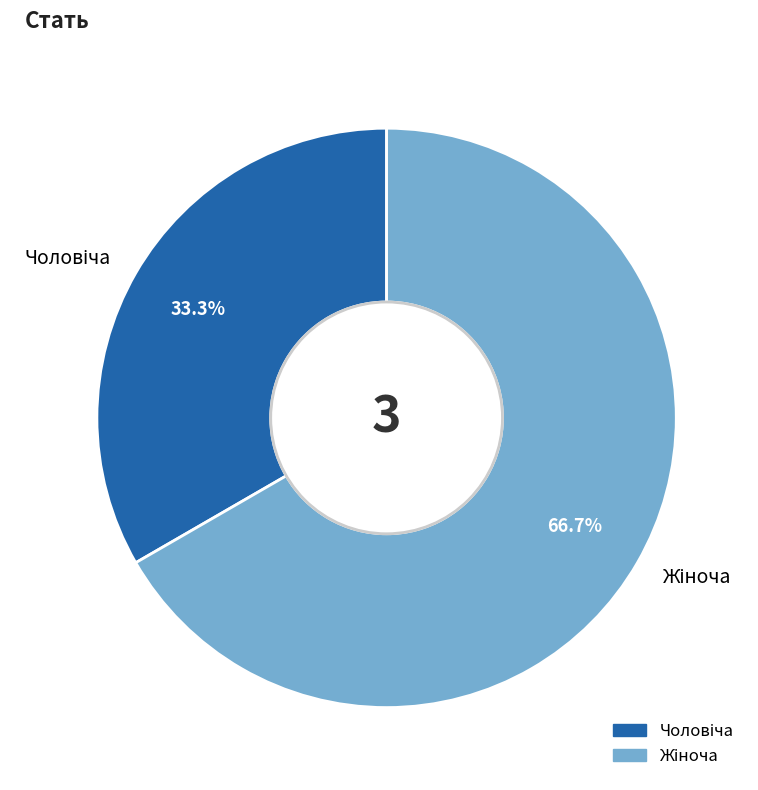

How many segments does this pie chart have?

2